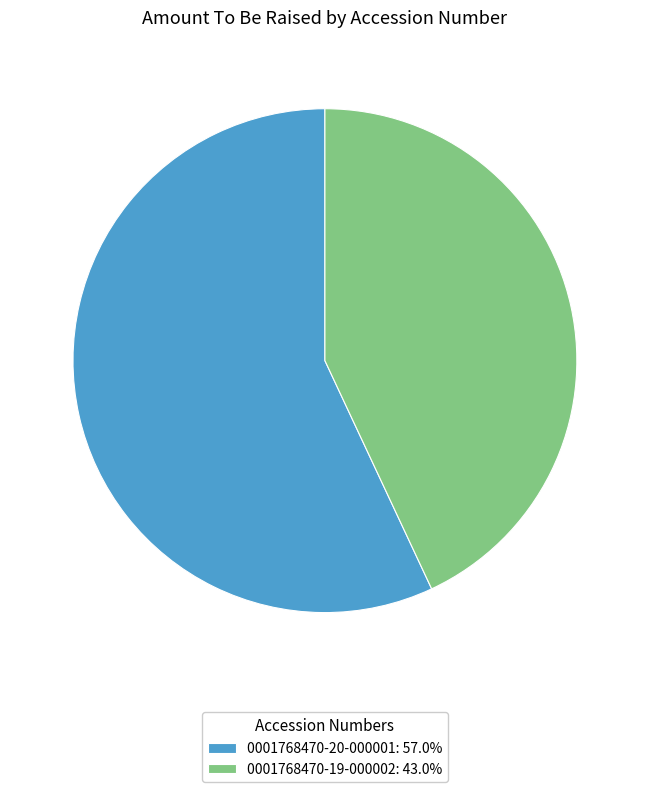

What is the largest slice in the pie chart?

0001768470-20-000001